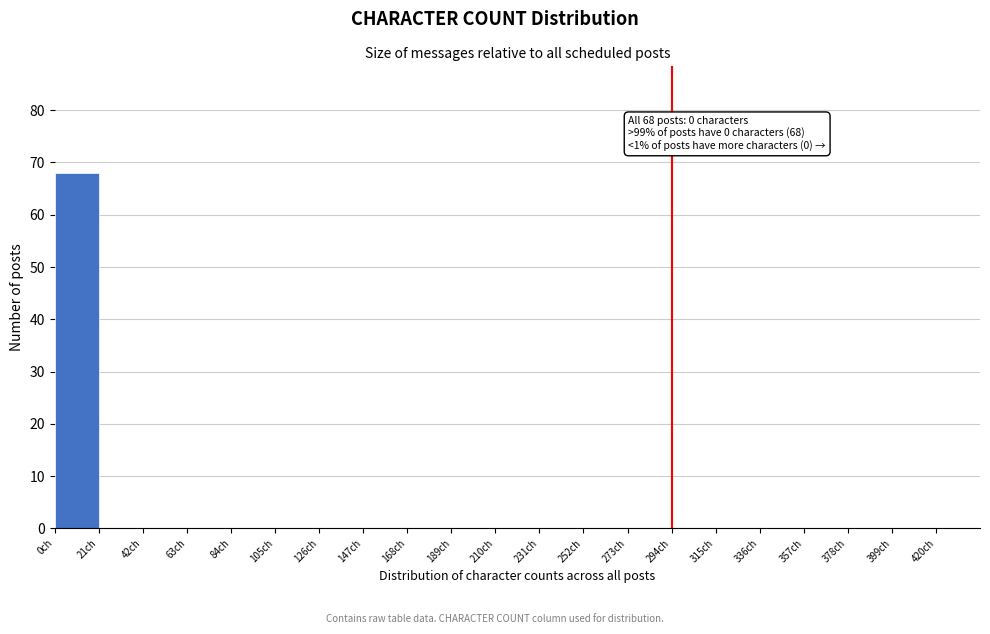

Which range on the x-axis has the tallest bar?

0 to 21